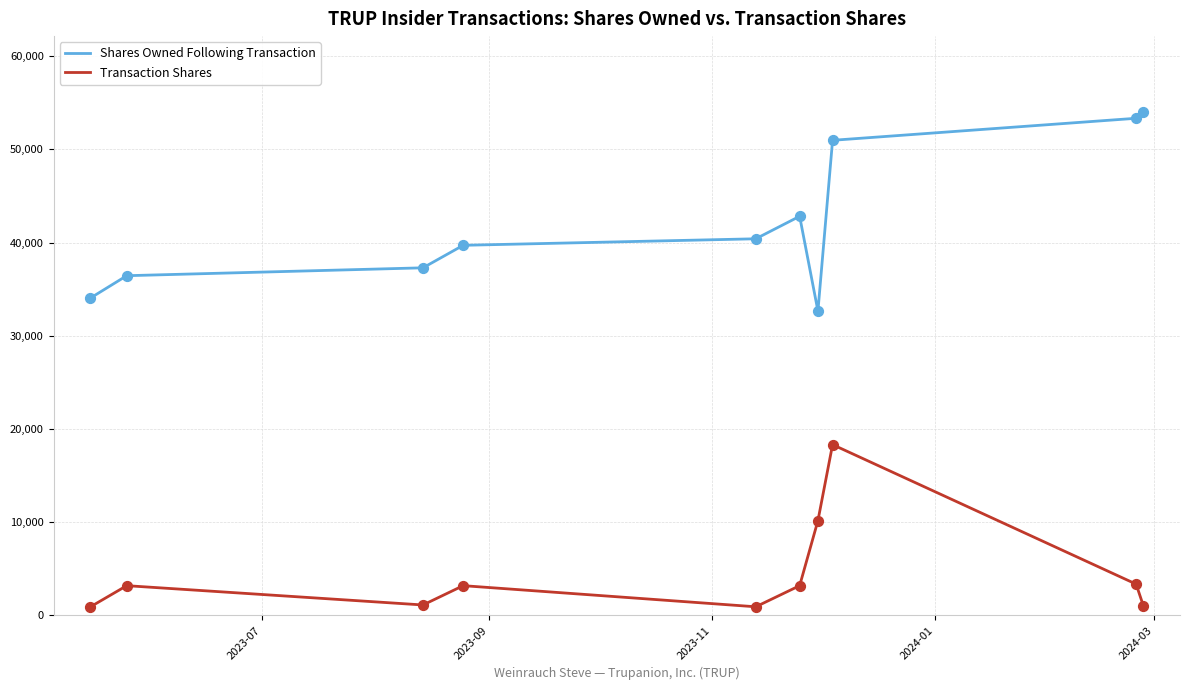

What are all the series names shown in the legend?

Shares Owned Following Transaction, Transaction Shares